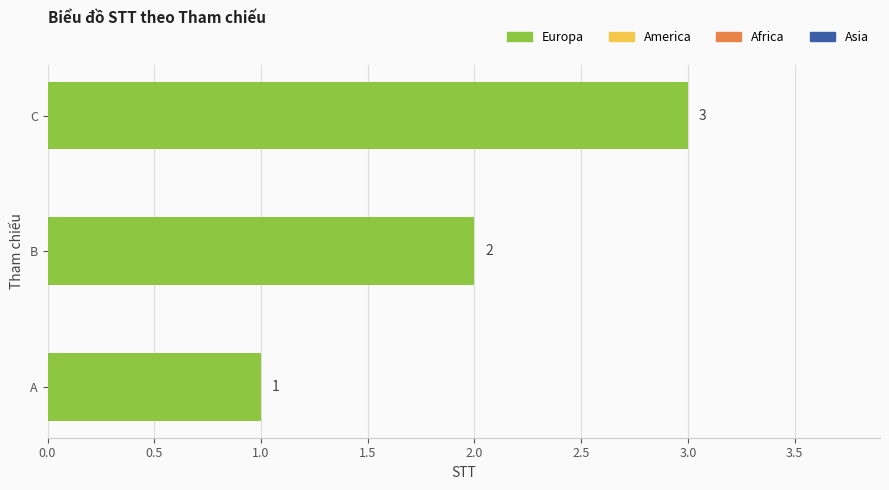

Is it true that the value at A is 1?

True